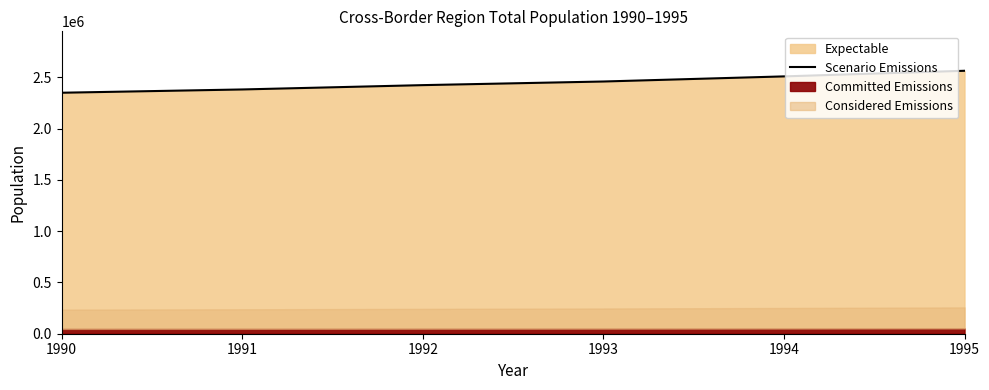

At which label is the value closest to 2456339?

1993